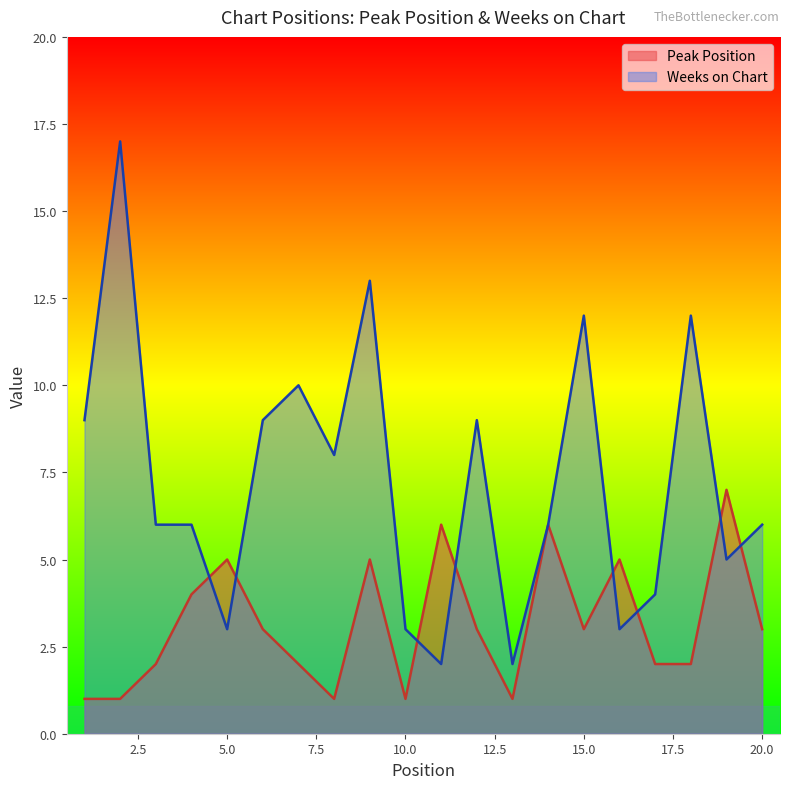

The value of Peak Position at 3 is 3. True or false?

False